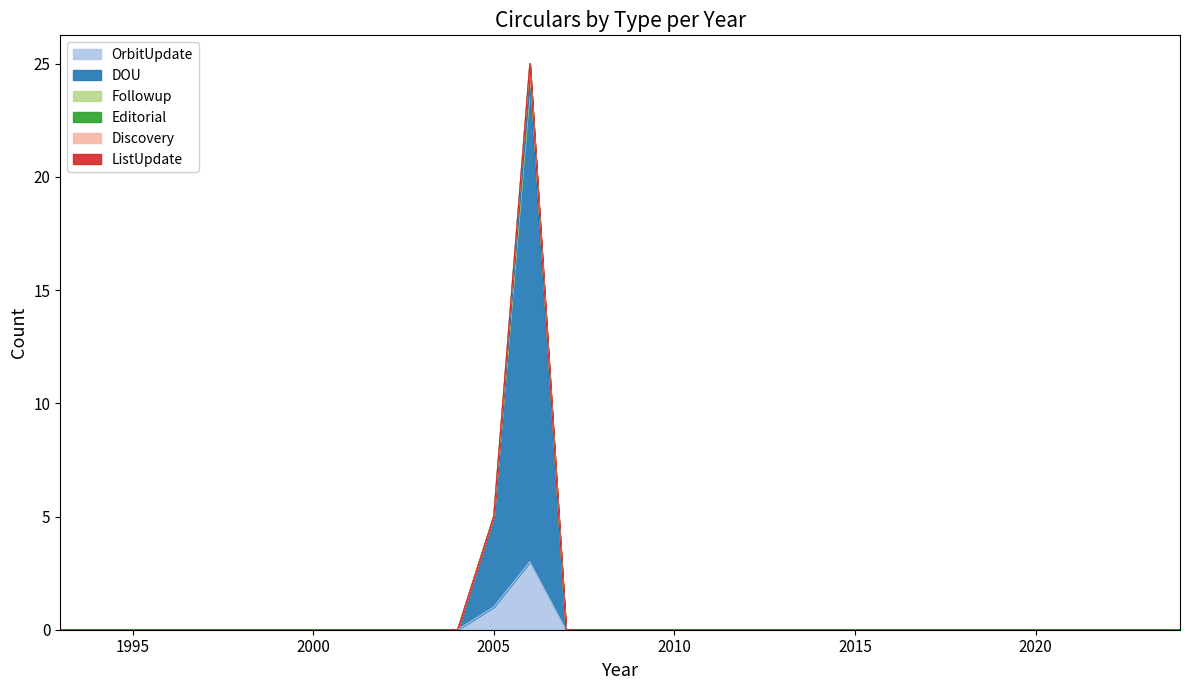

Does the chart have visible grid lines?

No